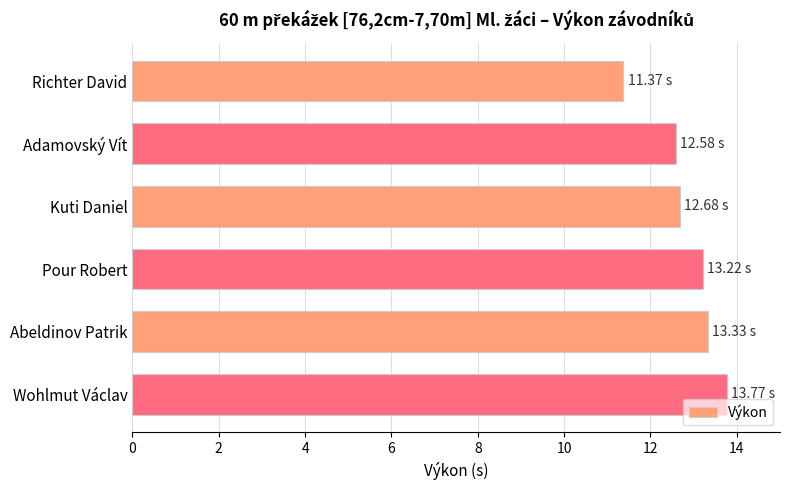

What is the label of the 5th bar from the bottom?

Adamovský Vít